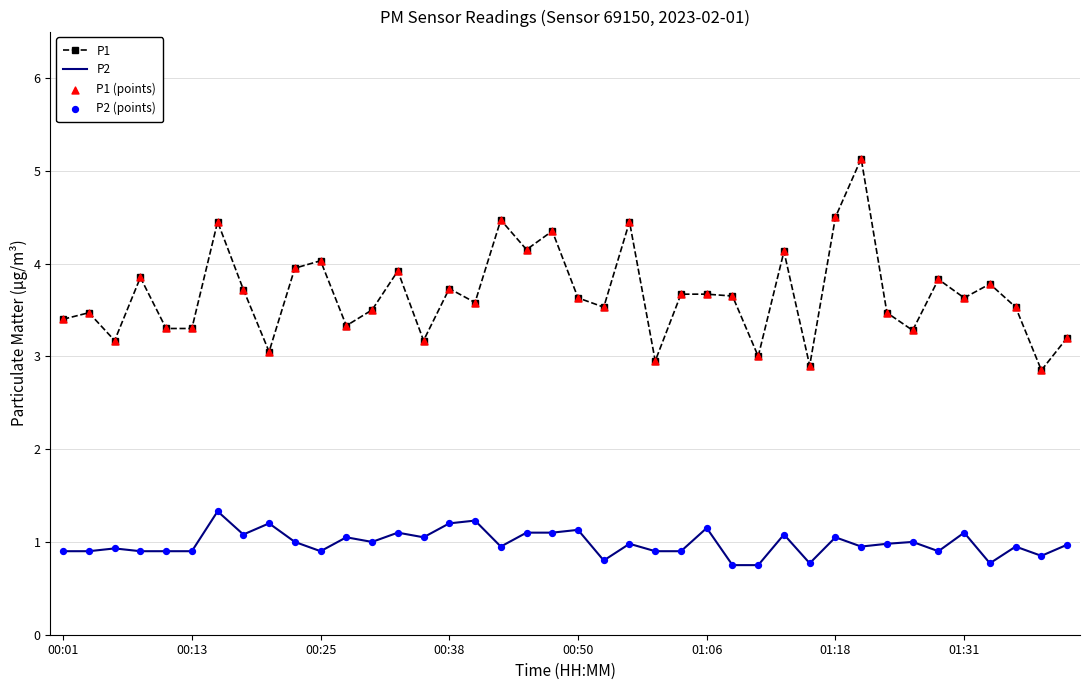

Which series has the largest total across all categories?

P1